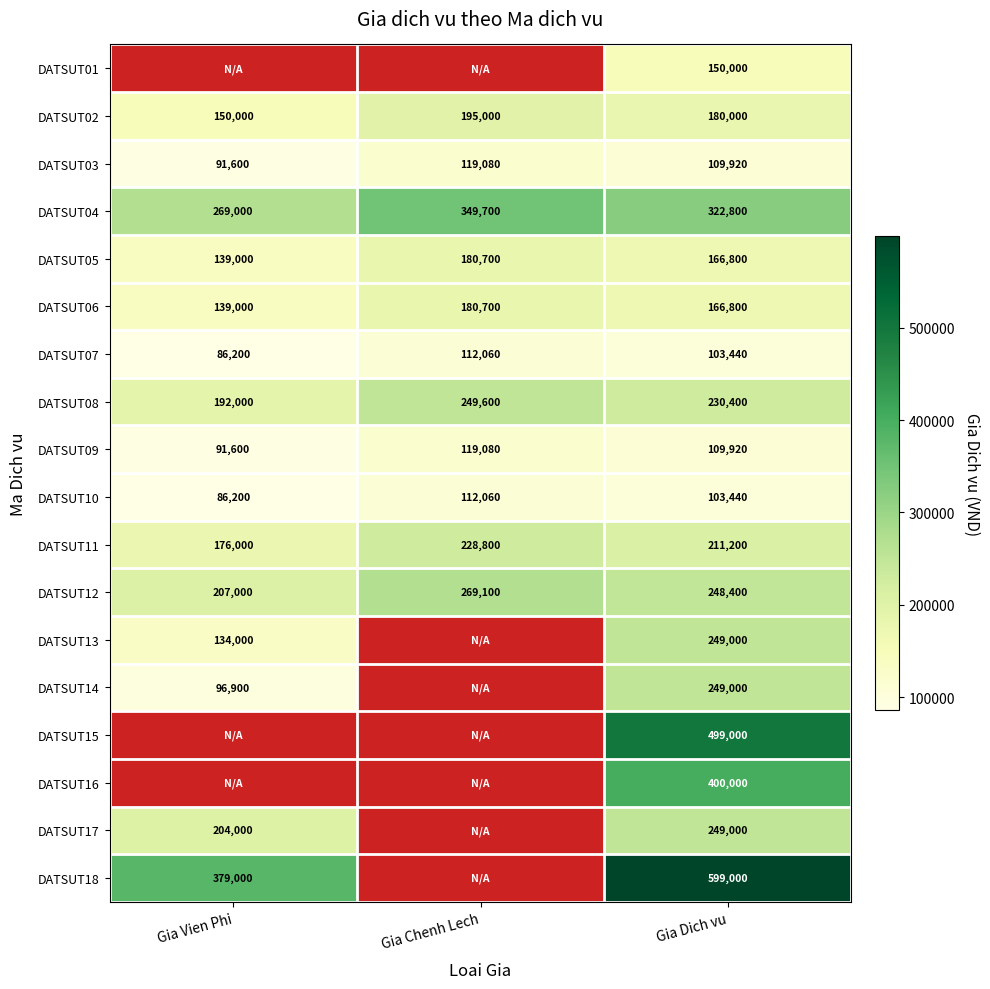

What is the difference between the highest and lowest values at Gia Dich vu?

495560